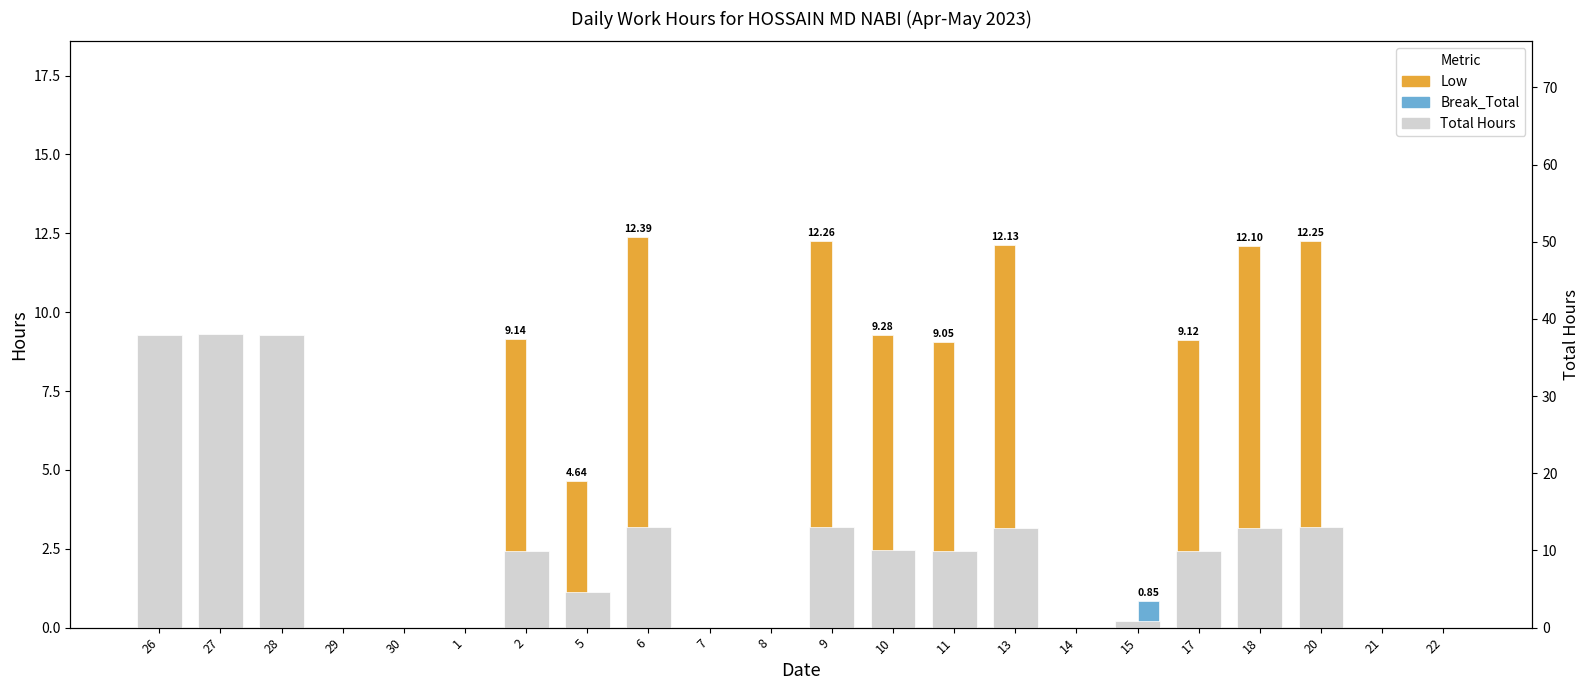

How many positive values does the Total Hours series have?

14